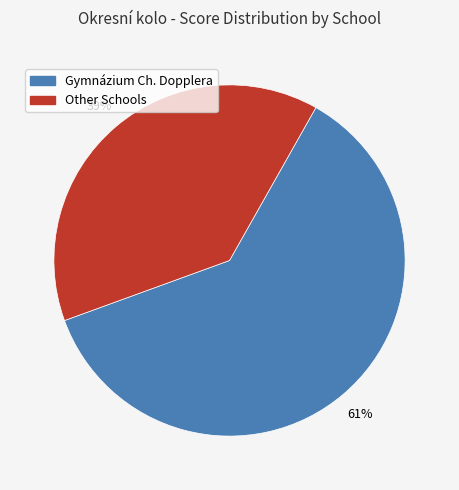

Is there a majority slice in this chart?

Yes